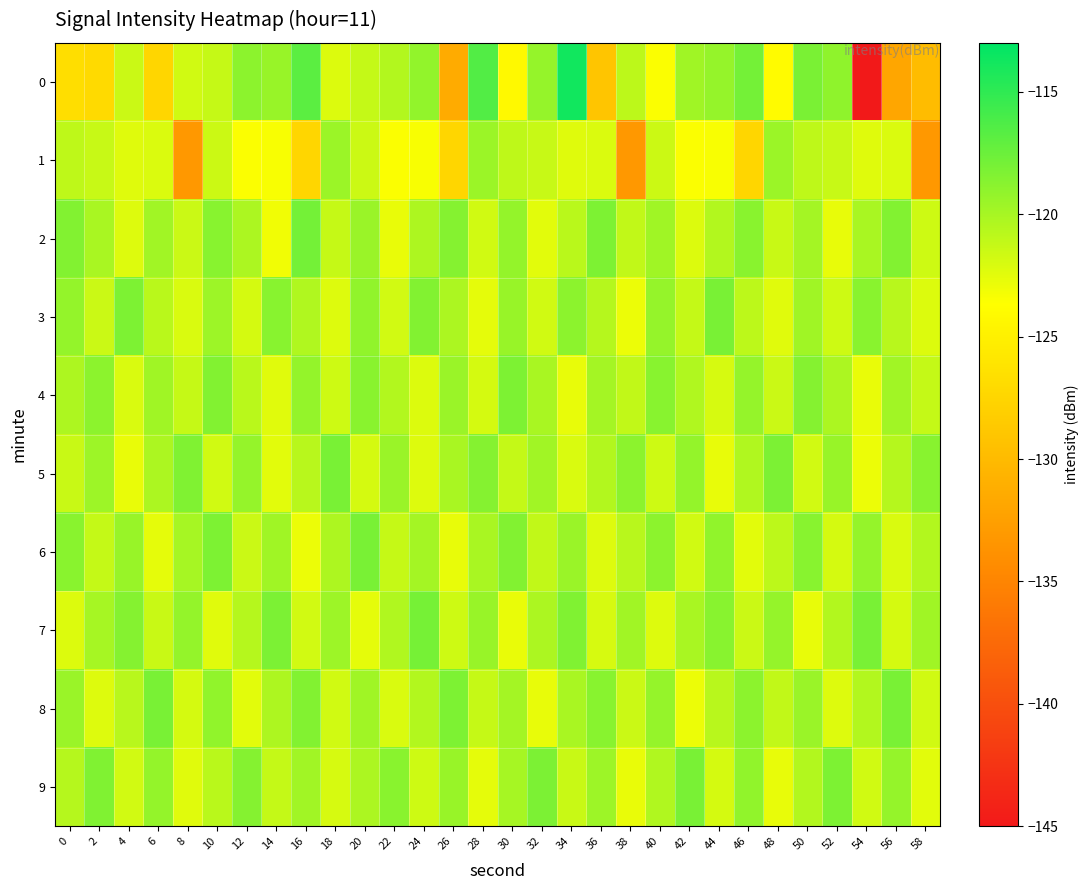

List the series in order of their peak value, highest first.

0, 2, 7, 3, 5, 6, 8, 9, 4, 1